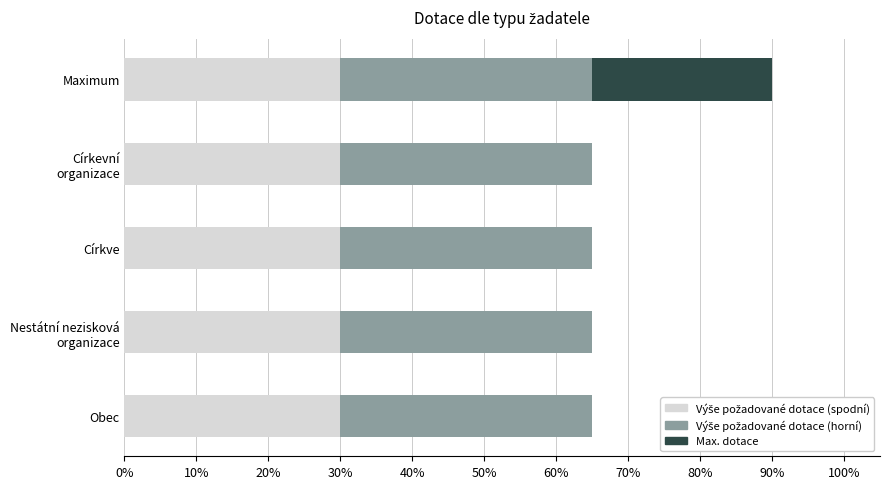

Does the chart contain any negative values?

No